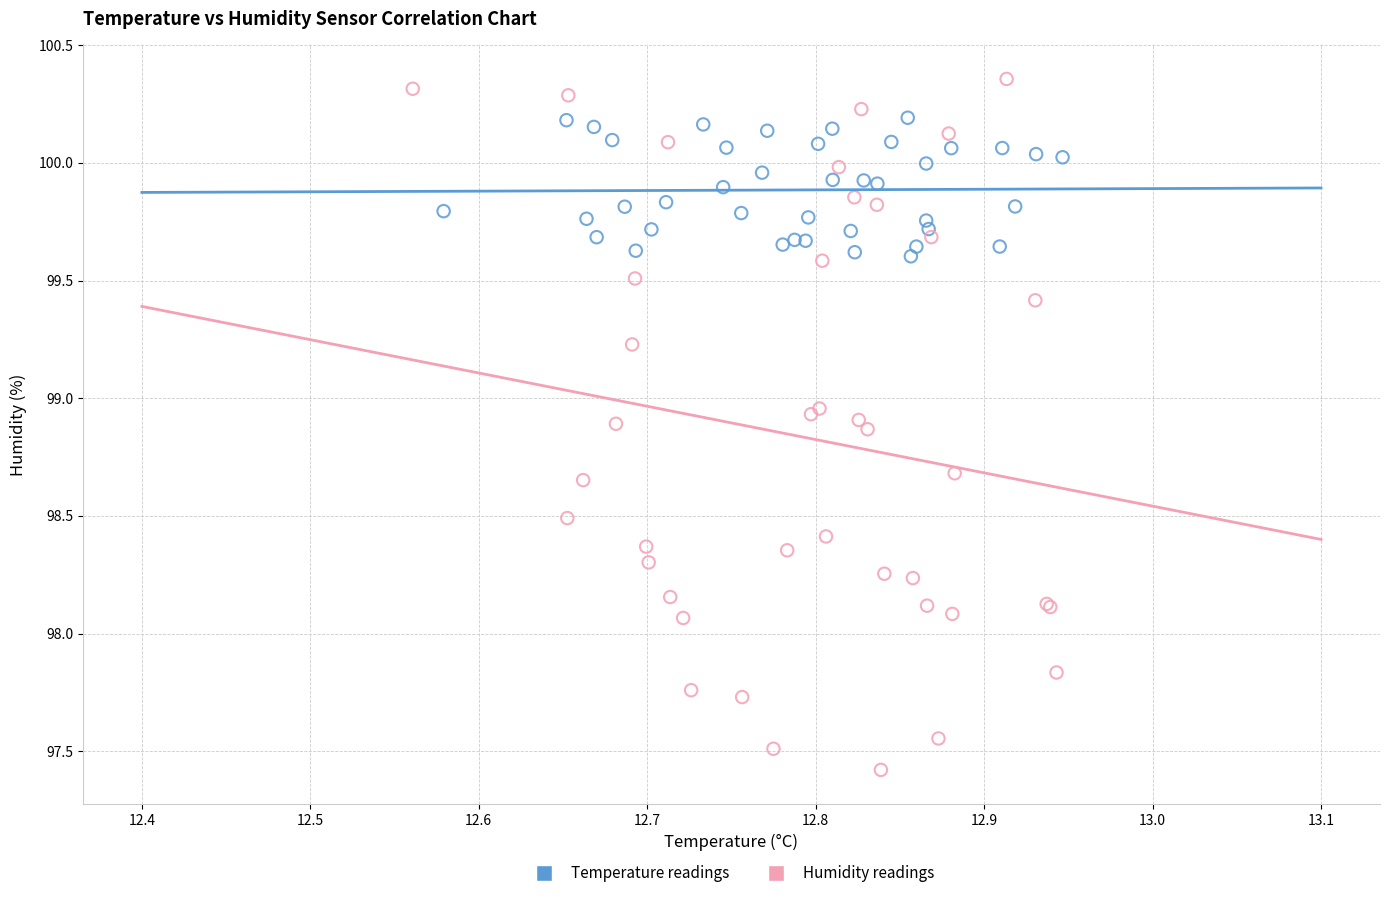

Which series contains the highest Y value?

Humidity readings